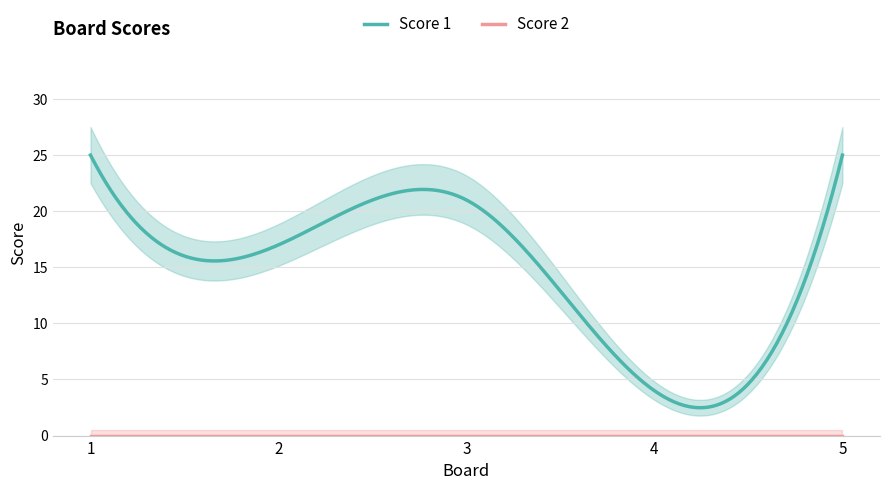

What is the value of the Score 1 point at the 5th from the left?

25